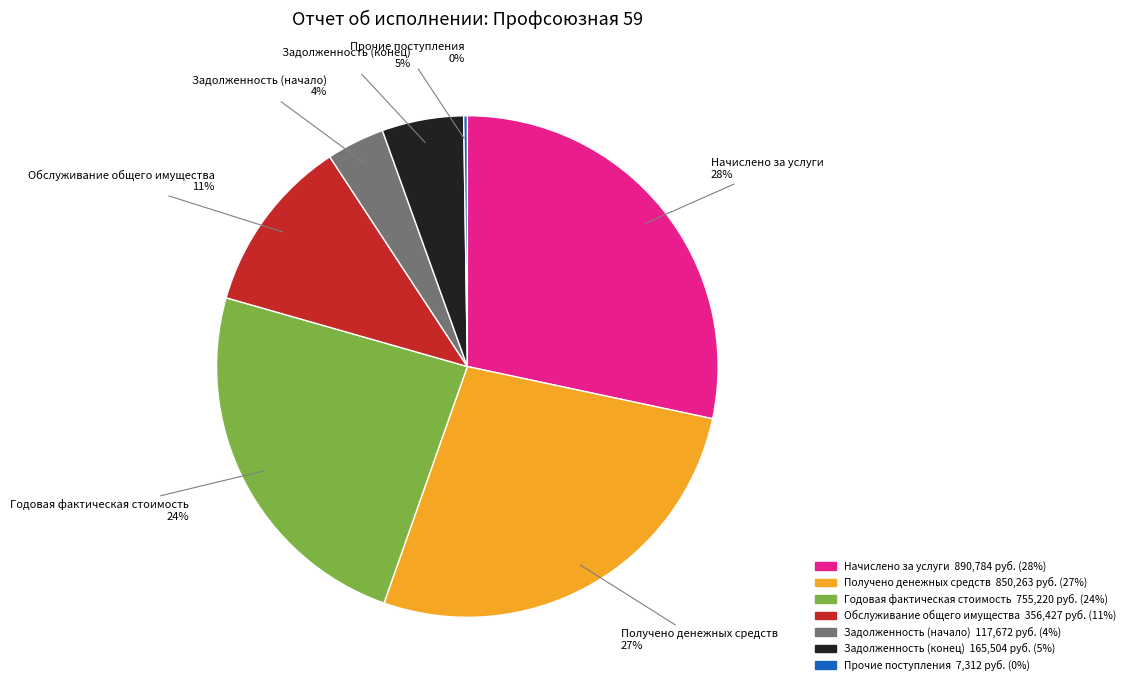

What percentage is the Задолженность (начало) slice, to the nearest percent?

4%